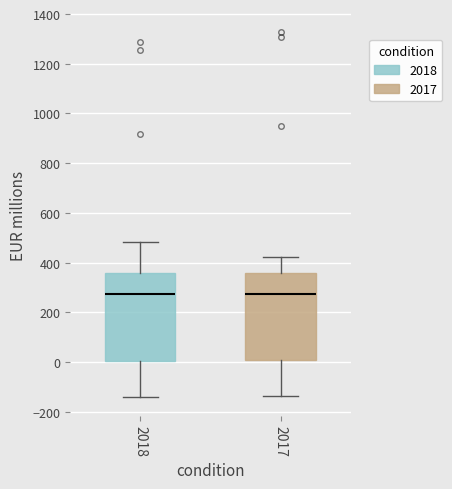

Reading left to right, read every box against the y-axis: the position of its median line, the range the box covers, and the ends of its whiskers. The values are not printed on the chart, so give them approximately, as read against the axis.

2018: median 280, box 0 to 360, whiskers -140 to 480
2017: median 280, box 0 to 360, whiskers -140 to 420